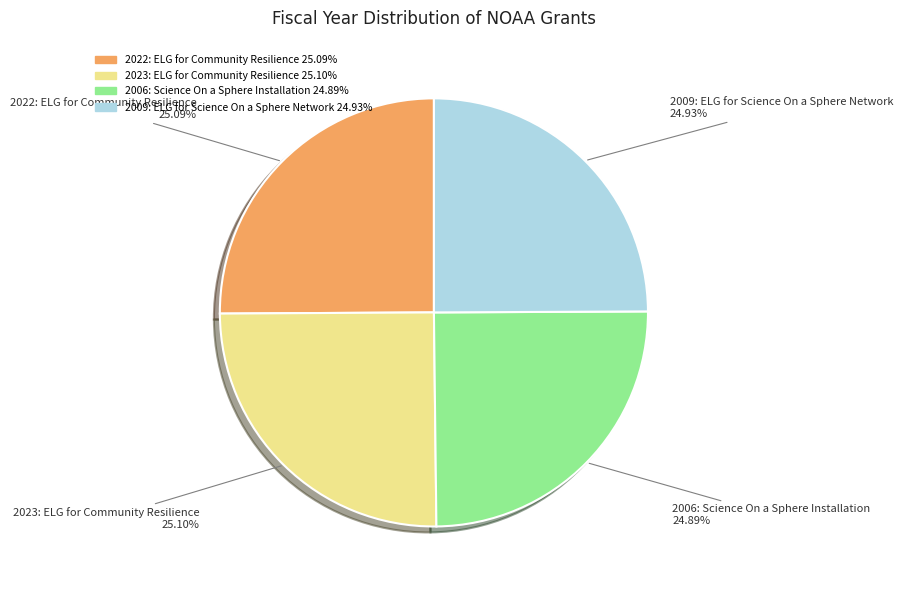

Is the sum of 2009: ELG for Science On a Sphere Network and 2022: ELG for Community Resilience greater than half?

Yes